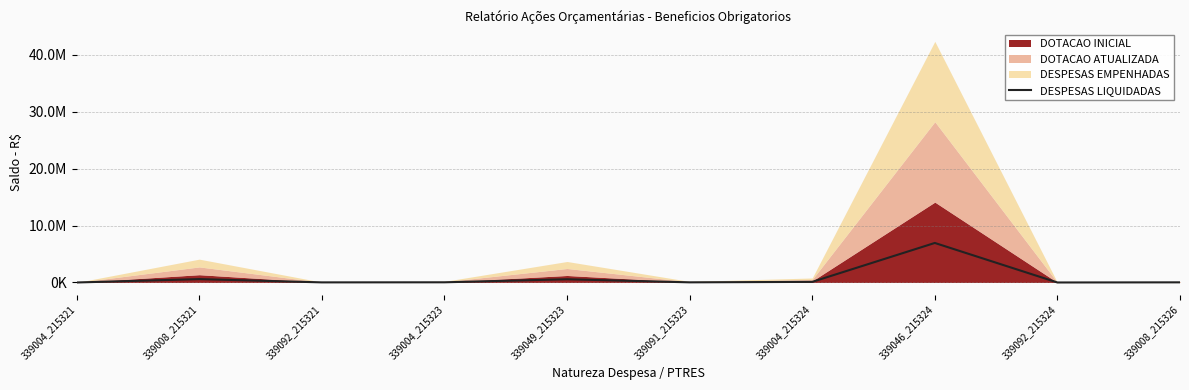

List the labels in order of value, smallest first.

339004_215321, 339092_215324, 339092_215321, 339008_215326, 339091_215323, 339004_215323, 339004_215324, 339049_215323, 339008_215321, 339046_215324